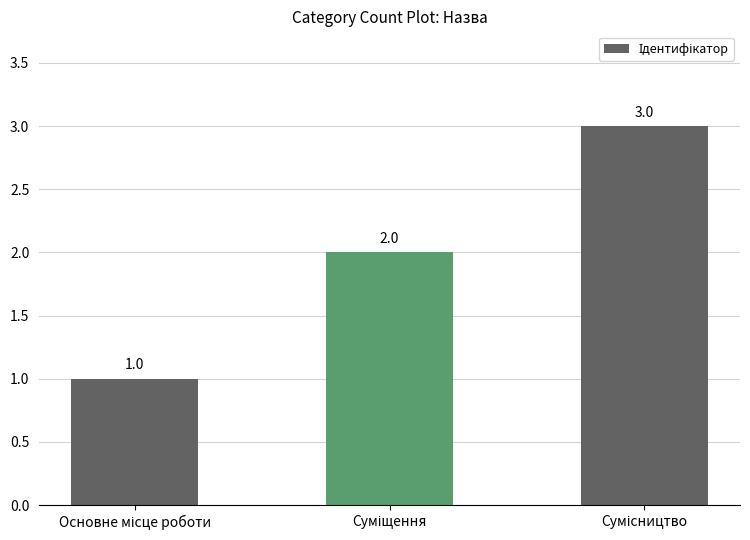

What is the value of the 3rd bar from the left?

3